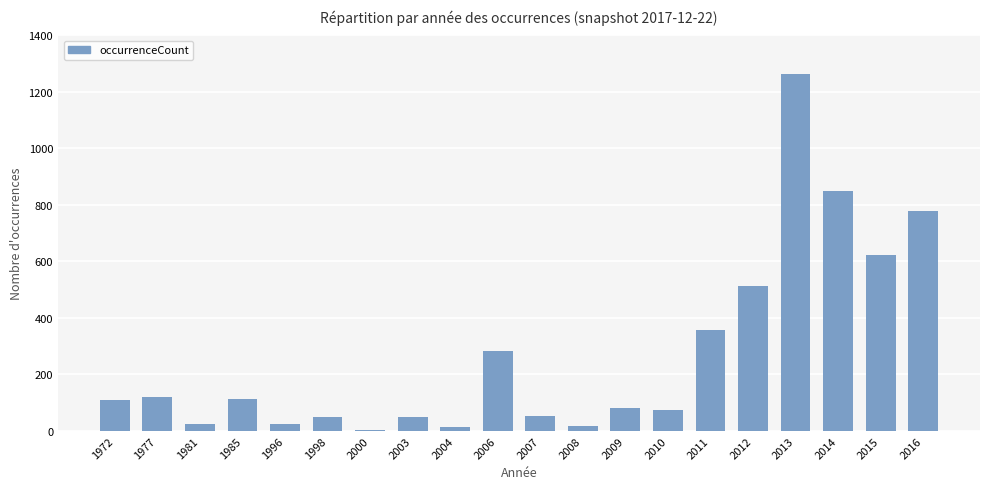

True or false: the data shows 48 at 1998.

True